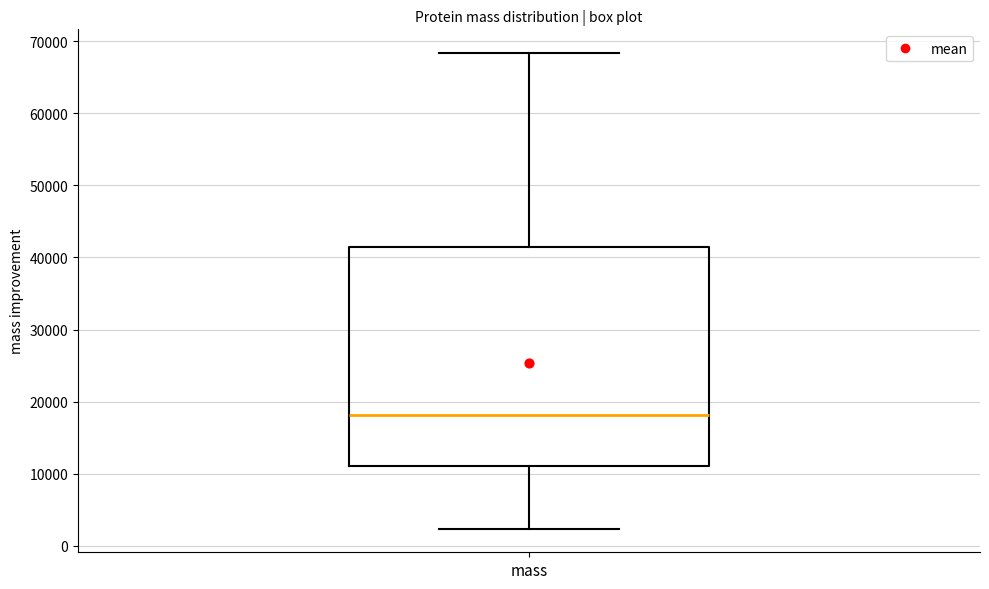

Where does the lower whisker of the box for mass end on the y-axis? The values are not printed on the chart, so give them approximately, as read against the axis.

2000